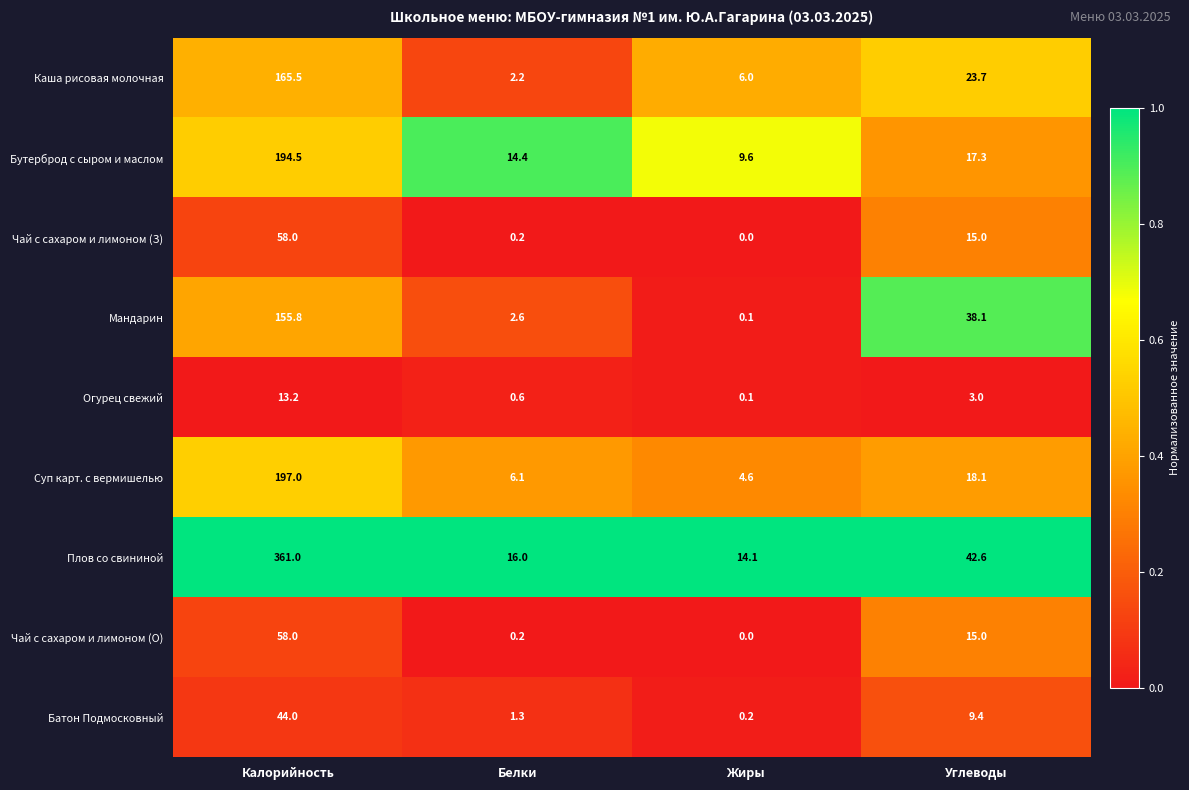

What is the total value across all series at Жиры?

34.7